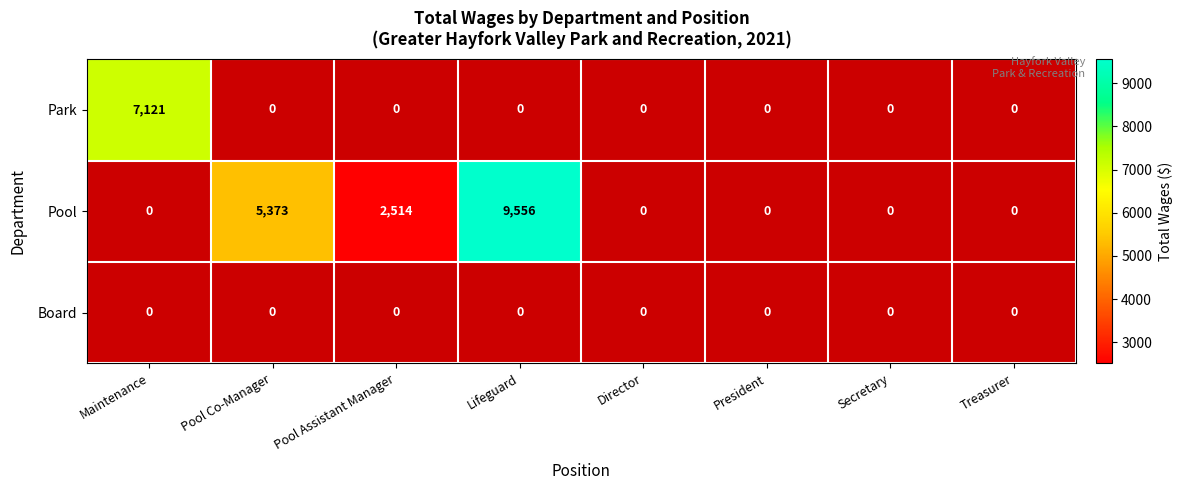

The Pool series shows 16481 at Lifeguard. True or false?

False